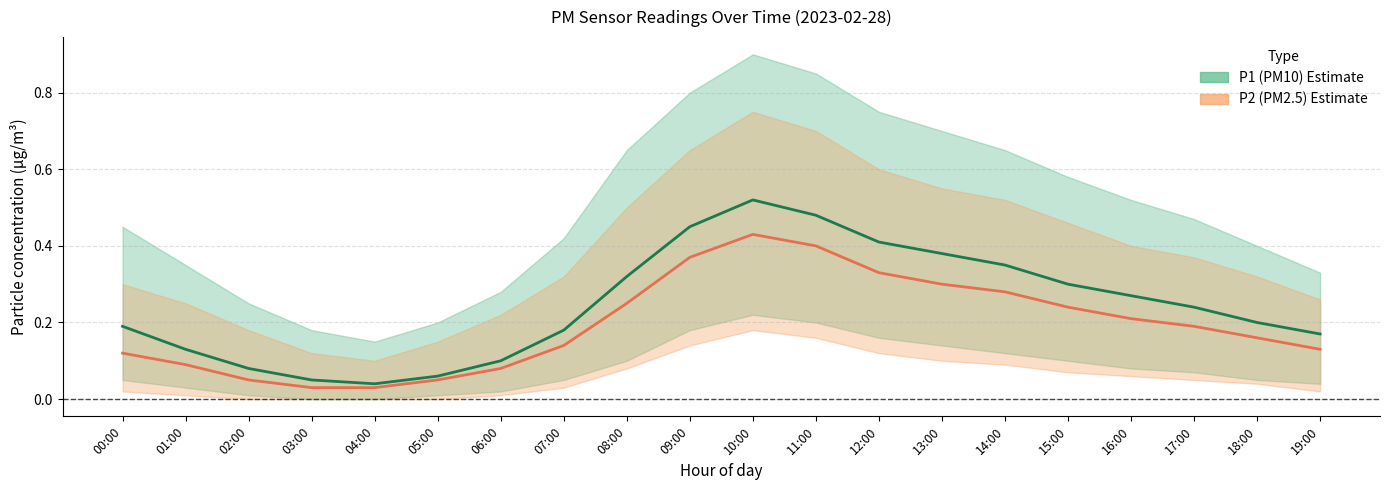

True or false: P2 (PM2.5) estimate and P1 (PM10) estimate cross at least once.

False